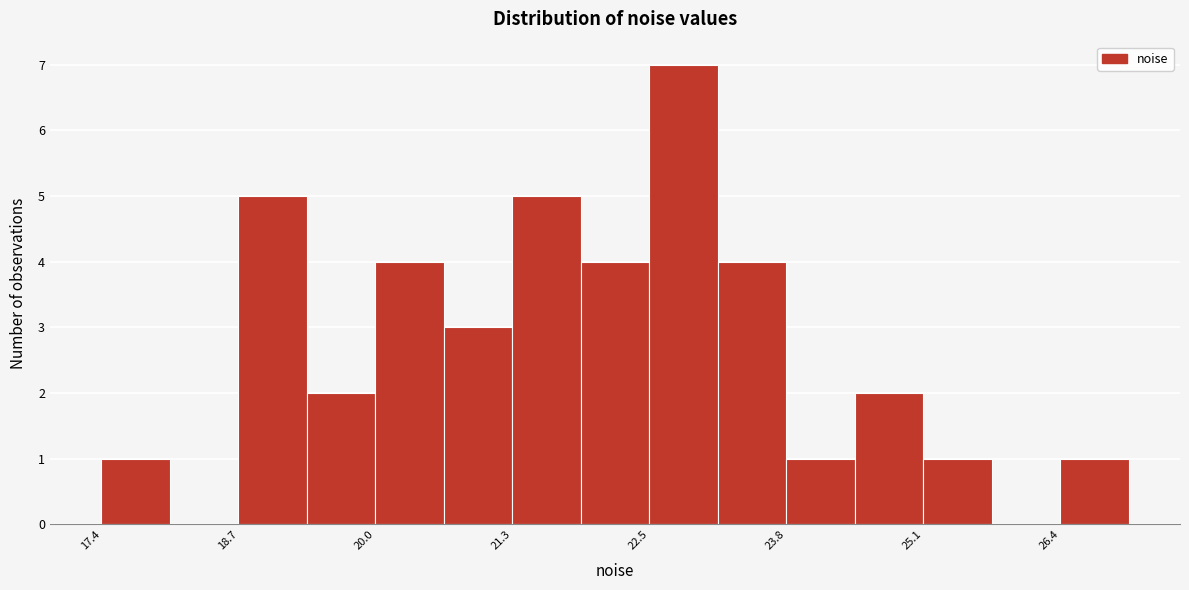

Read against the x-axis, roughly where is the centre of the tallest bar?

22.8